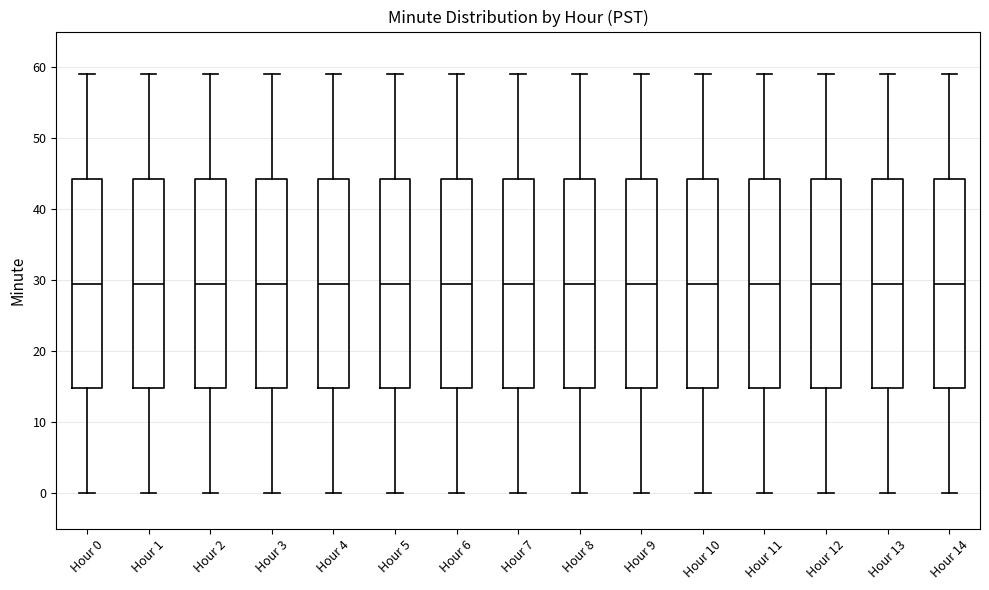

Reading left to right, transcribe this box plot: for each box, give where its median line is, the range the box spans, and where its two whiskers end, as read against the y-axis. The values are not printed on the chart, so give them approximately, as read against the axis.

Hour 0: median 30, box 15 to 44, whiskers 0 to 59
Hour 1: median 30, box 15 to 44, whiskers 0 to 59
Hour 2: median 30, box 15 to 44, whiskers 0 to 59
Hour 3: median 30, box 15 to 44, whiskers 0 to 59
Hour 4: median 30, box 15 to 44, whiskers 0 to 59
Hour 5: median 30, box 15 to 44, whiskers 0 to 59
Hour 6: median 30, box 15 to 44, whiskers 0 to 59
Hour 7: median 30, box 15 to 44, whiskers 0 to 59
Hour 8: median 30, box 15 to 44, whiskers 0 to 59
Hour 9: median 30, box 15 to 44, whiskers 0 to 59
Hour 10: median 30, box 15 to 44, whiskers 0 to 59
Hour 11: median 30, box 15 to 44, whiskers 0 to 59
Hour 12: median 30, box 15 to 44, whiskers 0 to 59
Hour 13: median 30, box 15 to 44, whiskers 0 to 59
Hour 14: median 30, box 15 to 44, whiskers 0 to 59